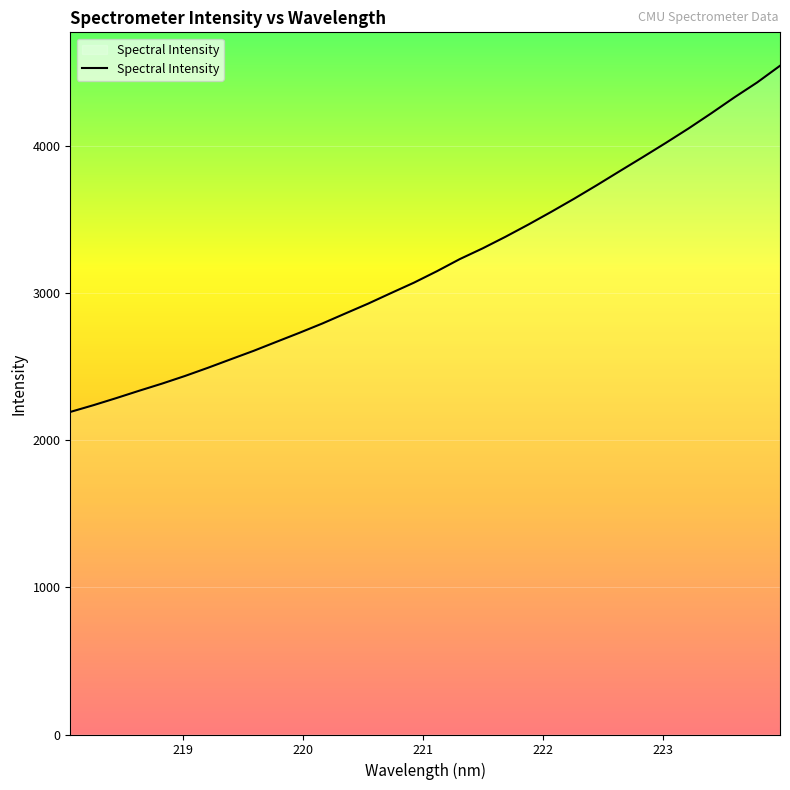

What is the smallest value displayed?

2193.5